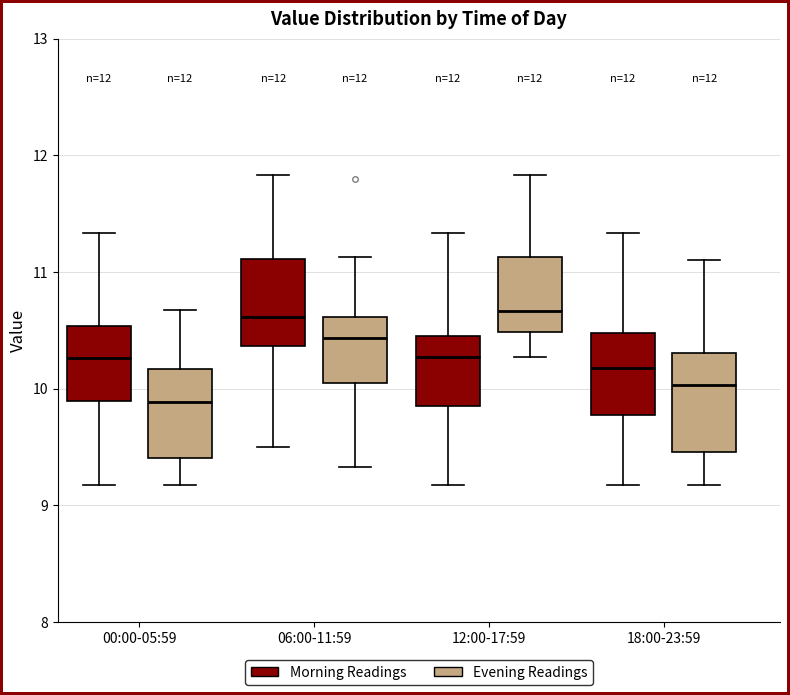

Which box's median line is the lowest?

00:00-05:59 (Evening Readings)